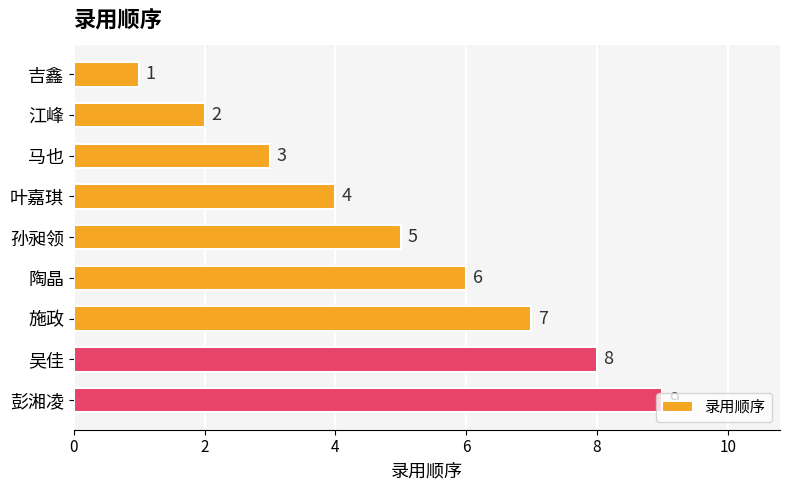

Count the values in the range 3 to 7.

5